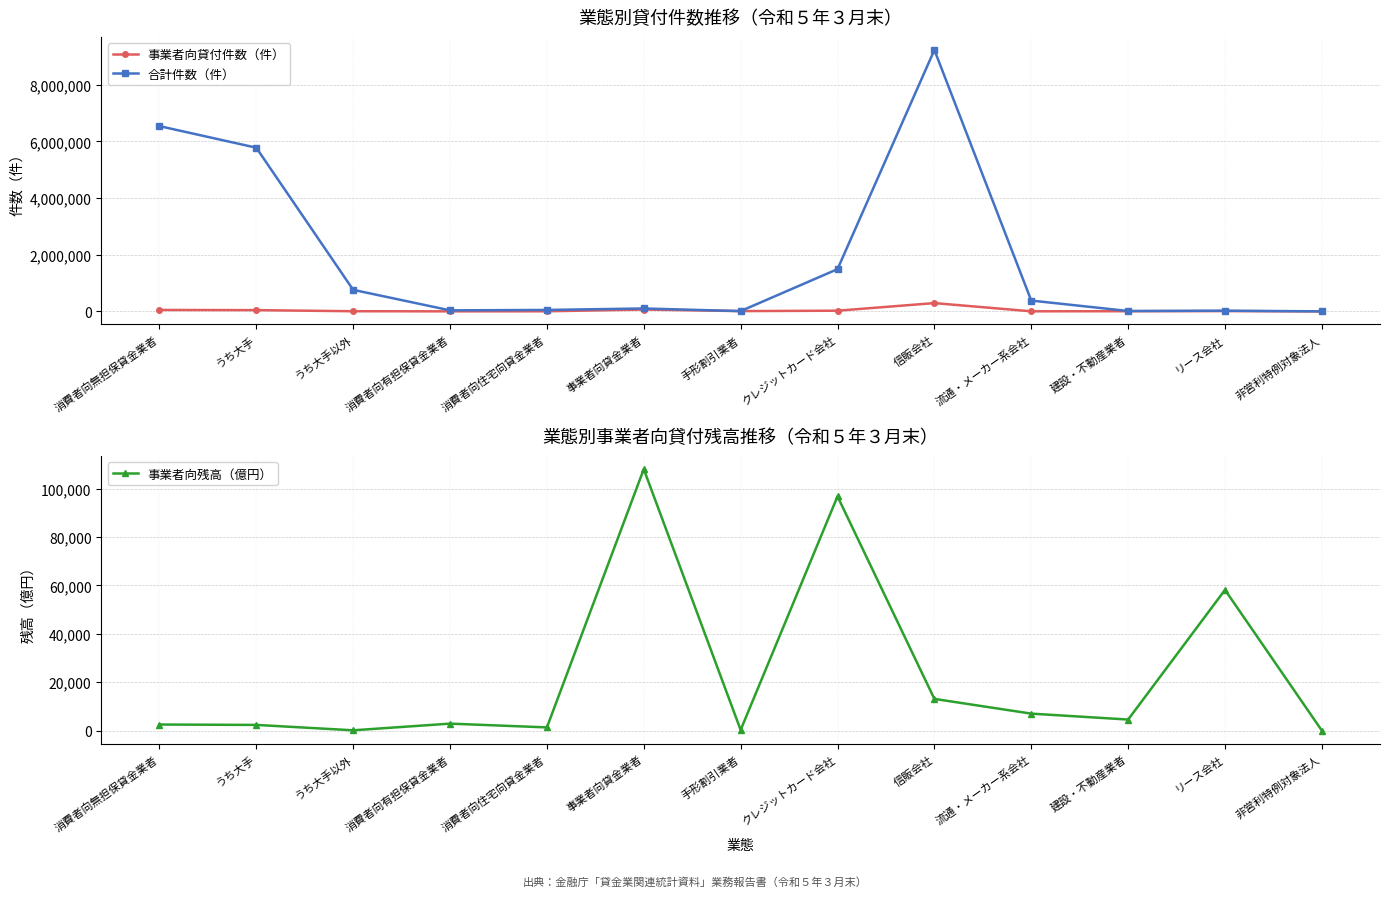

Reading left to right, what are all the values shown in this chart?

事業者向貸付件数（件）: 51618	45212	6406	2635	4410	66334	11157	25296	293808	3689	7028	11368	413
合計件数（件）: 6541872	5779897	761975	37698	51986	104041	11274	1492260	9230221	382812	15101	25779	1914
事業者向残高（億円）: 2542	2385	157	2913	1357	108056	296	96815	13131	7046	4598	58183	23